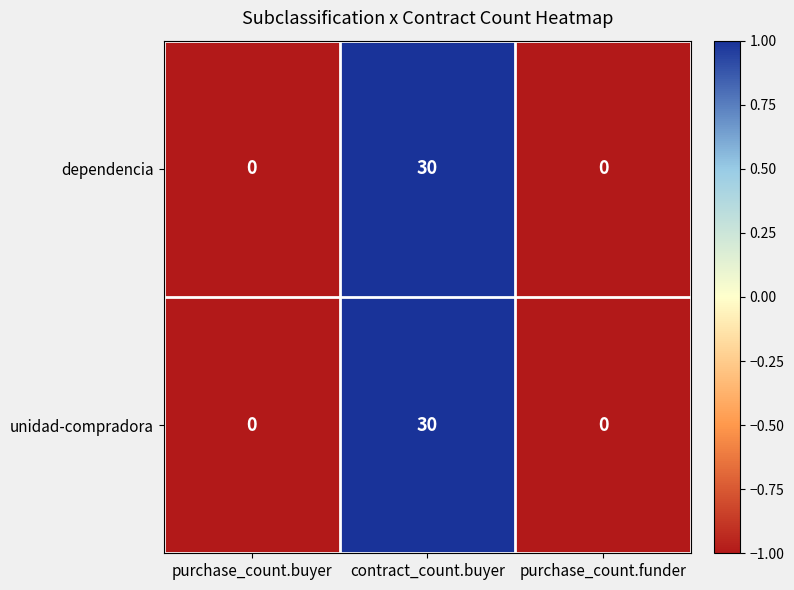

How many dependencia values are between 0 and 30?

3